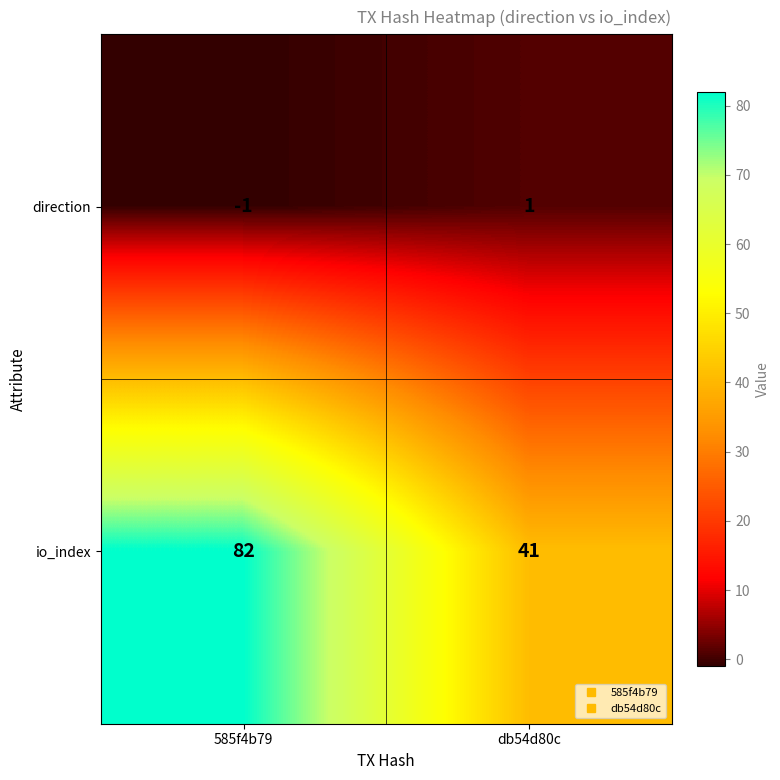

Which series has the widest spread of values?

io_index